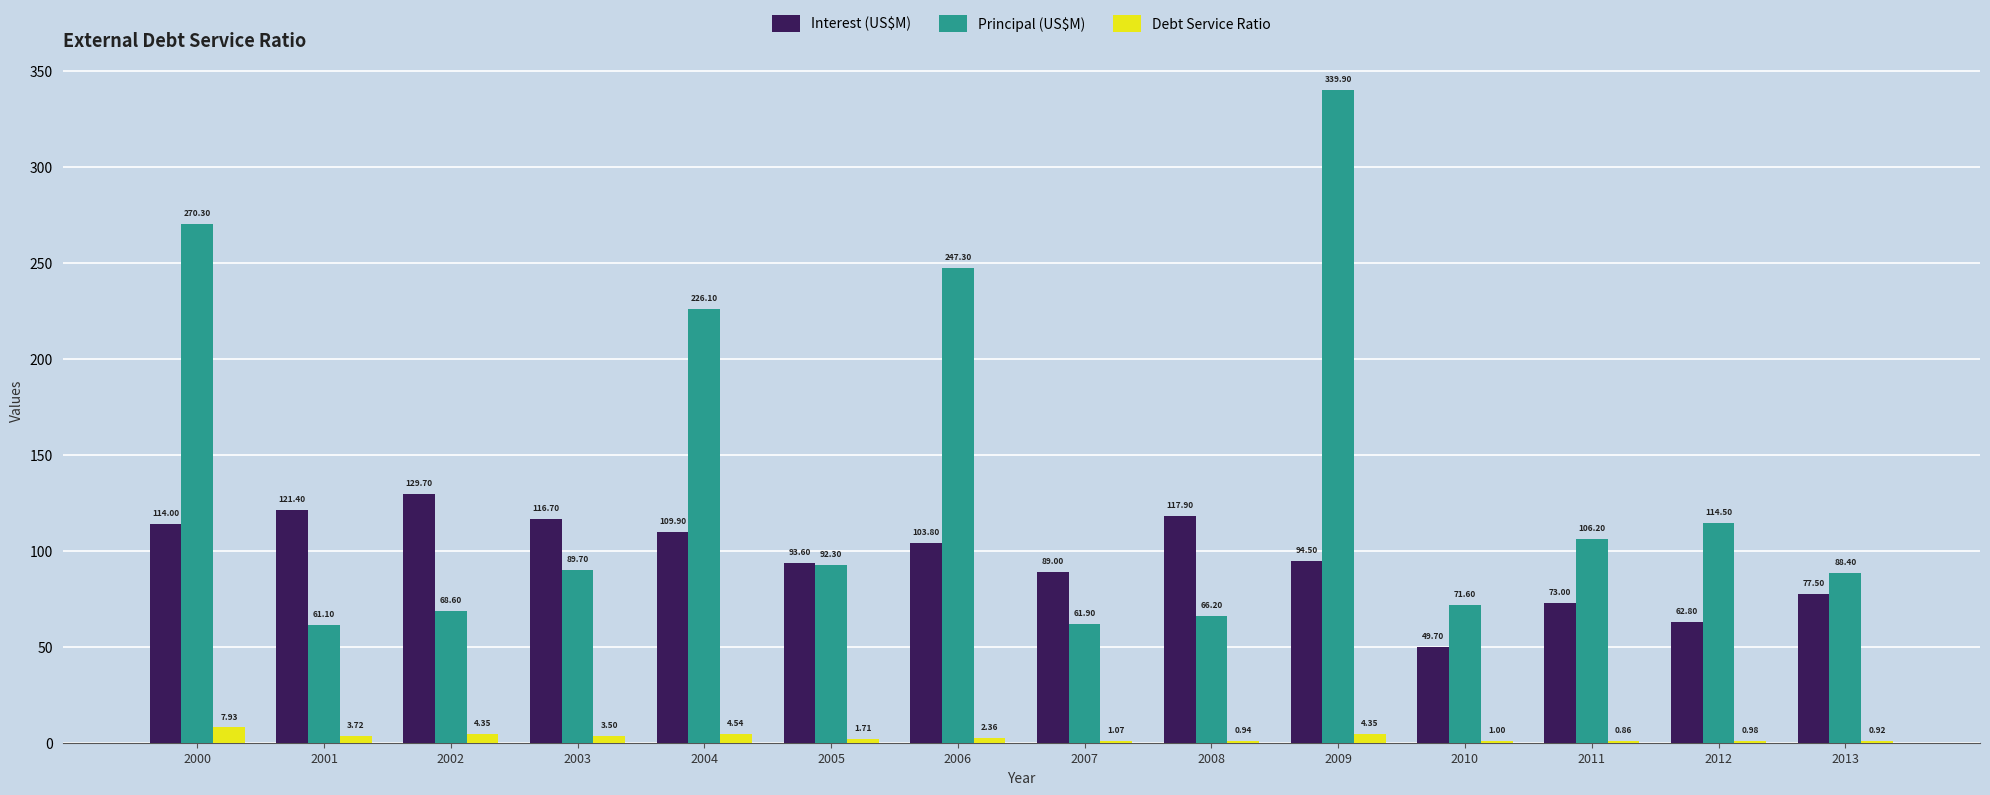

What is the average value of the Principal (US$M) series?

136.0